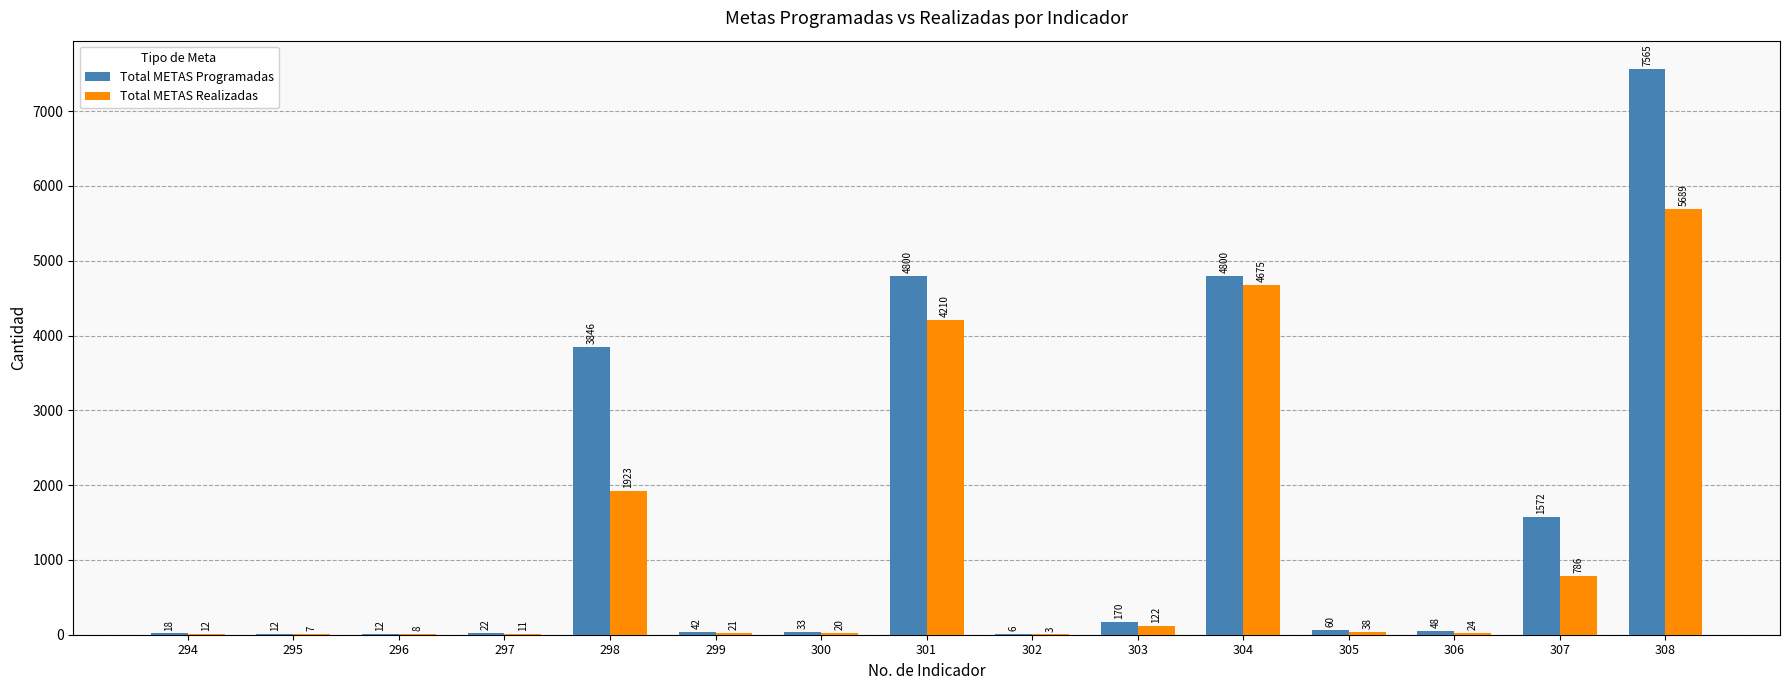

How many distinct data groups are displayed?

2